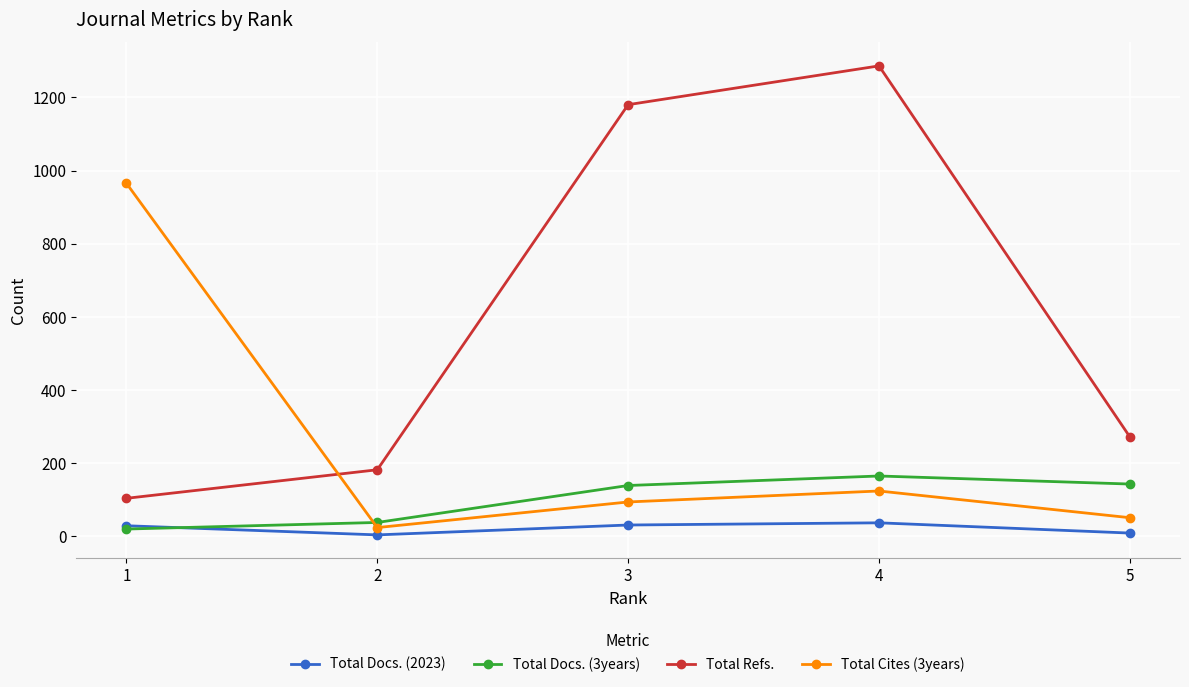

List the series in order of their peak value, highest first.

Total Refs., Total Cites (3years), Total Docs. (3years), Total Docs. (2023)